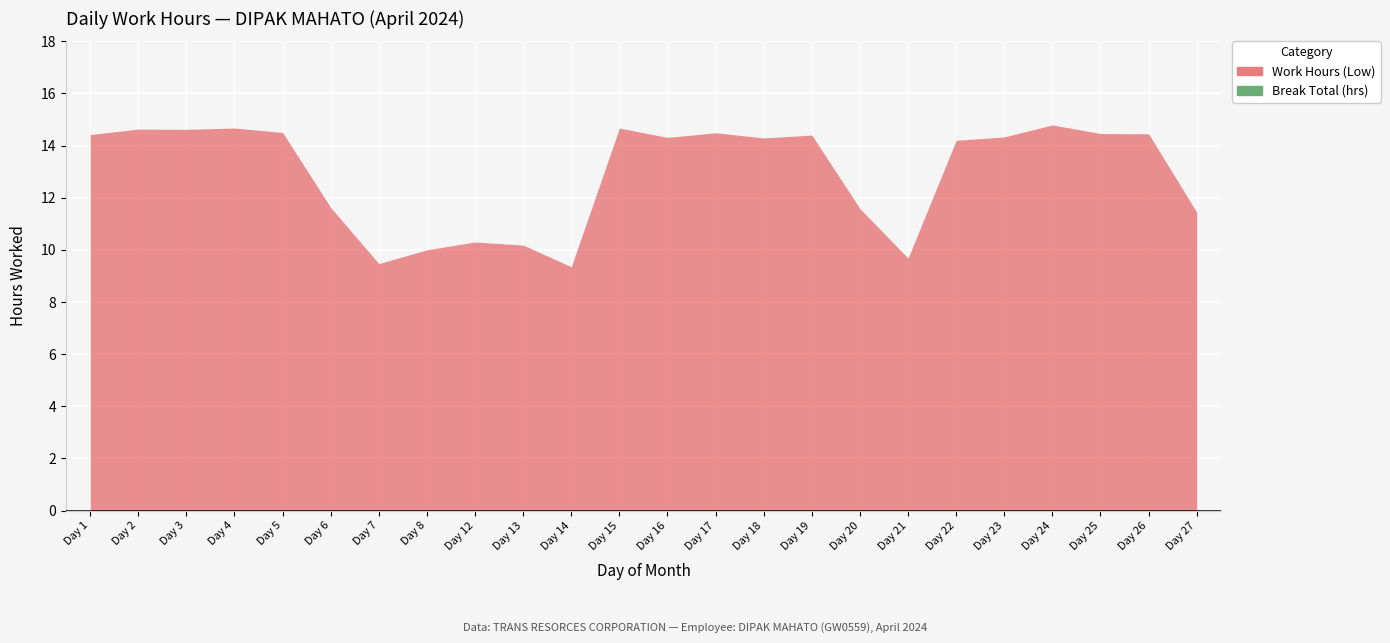

Reading right to left, list all the values displayed in this chart.

Work Hours (Low): 11.4	14.4	14.5	14.8	14.3	14.2	9.7	11.6	14.4	14.3	14.5	14.3	14.7	9.3	10.2	10.3	10.0	9.5	11.6	14.5	14.7	14.6	14.6	14.4
Break Total (hrs): 0.0	0.0	0.0	0.0	0.0	0.0	0.0	0.0	0.0	0.0	0.0	0.0	0.0	0.0	0.0	0.0	0.0	0.0	0.0	0.0	0.0	0.0	0.0	0.0